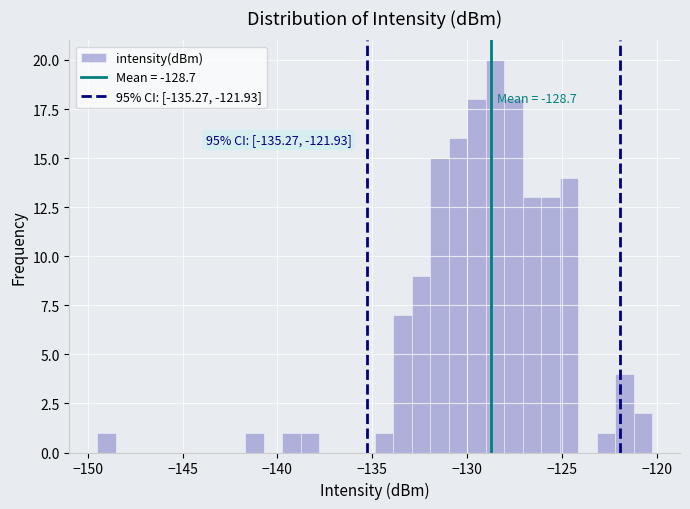

Around what value on the x-axis is the tallest bar? Give the approximate position of its centre, as read against the axis.

-128.5